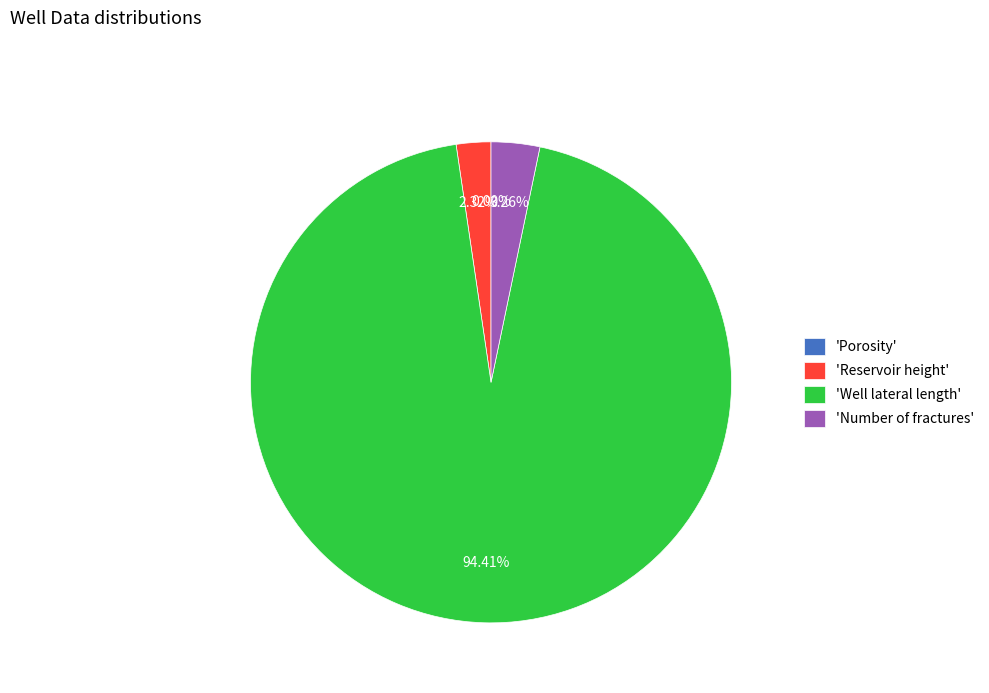

Which slice is the largest?

'Well lateral length'